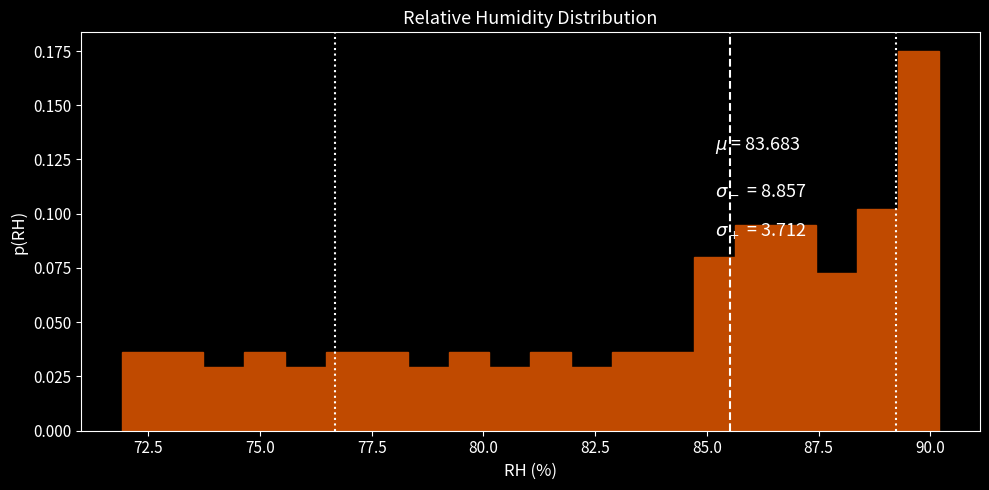

Around what value on the x-axis is the tallest bar? Give the approximate position of its centre, as read against the axis.

89.5